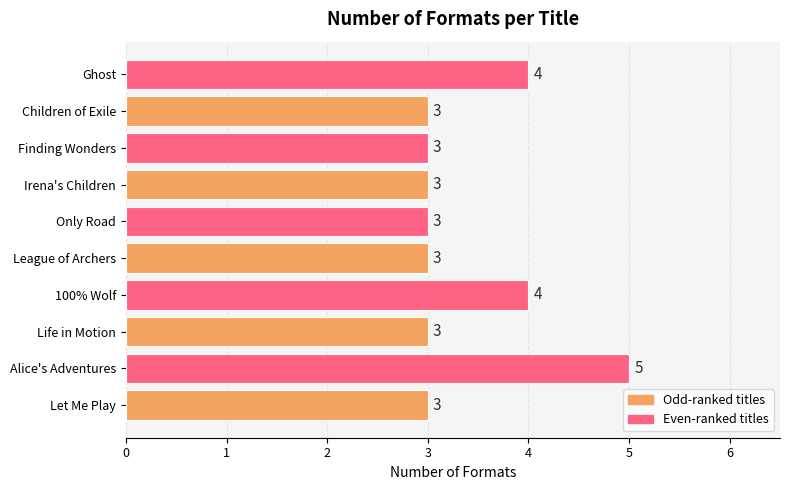

Count the values in the range 3 to 4.

9